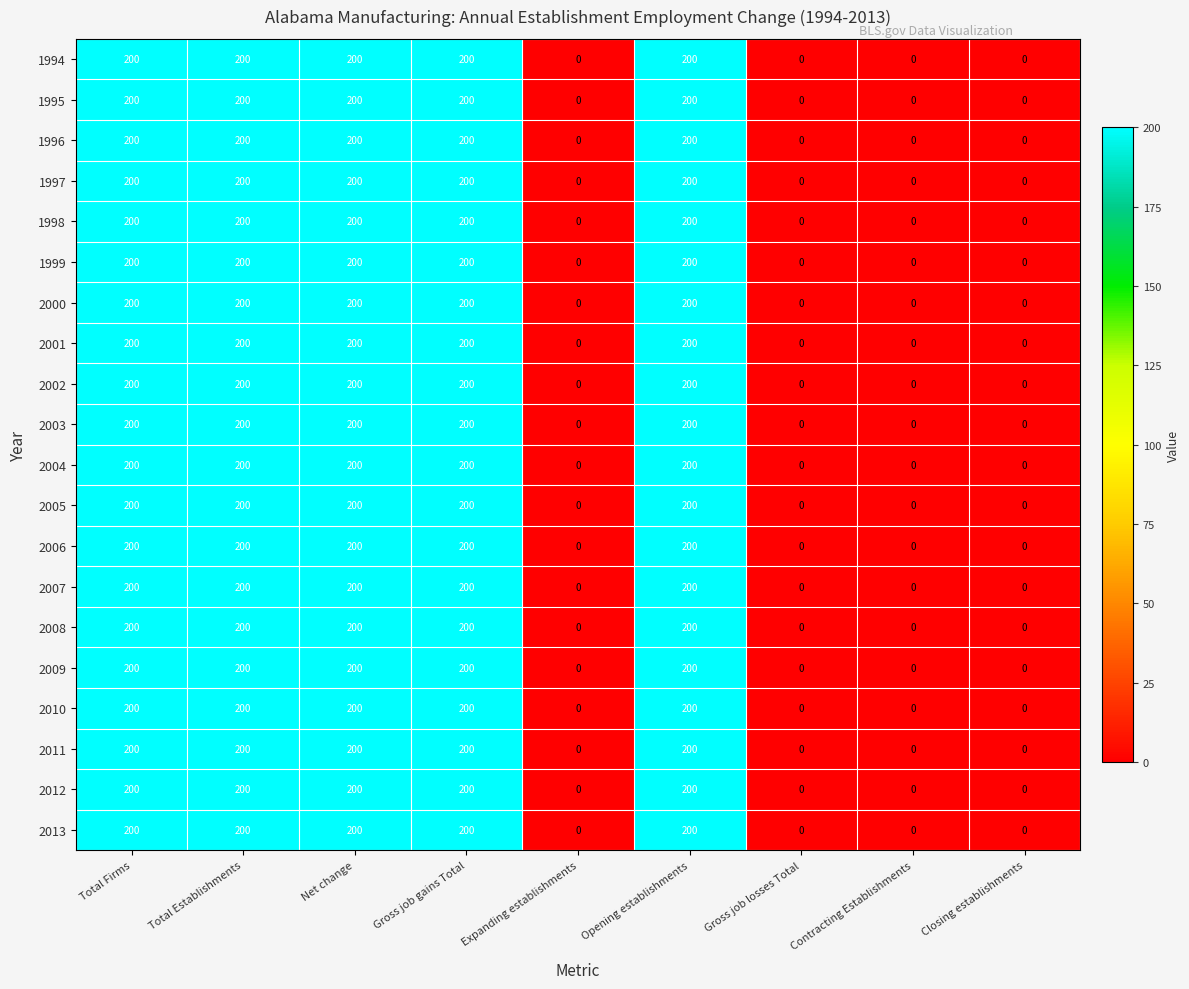

What is the sum of all 2013 values?

1000